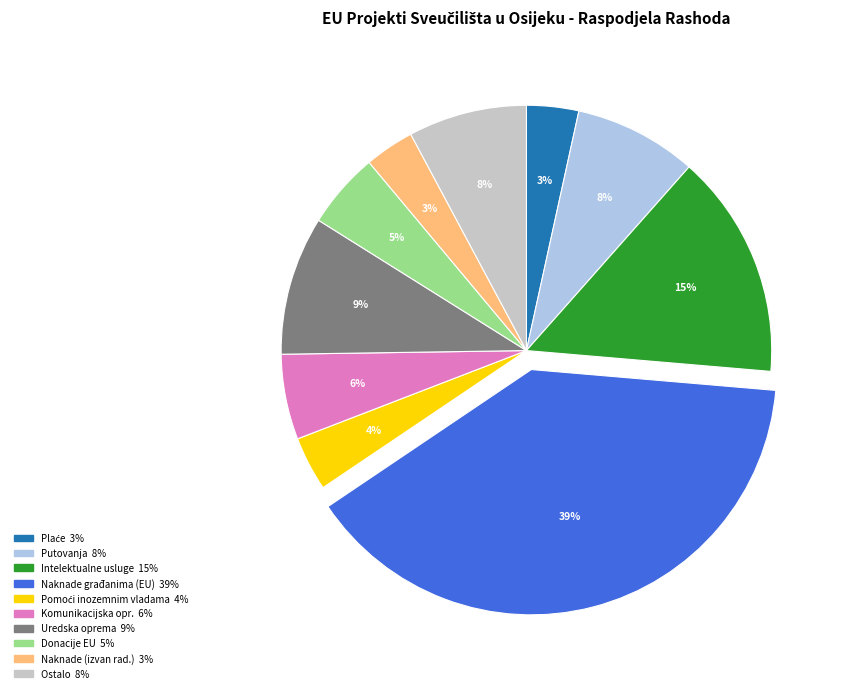

To the nearest percent, what is the average slice percentage?

10%